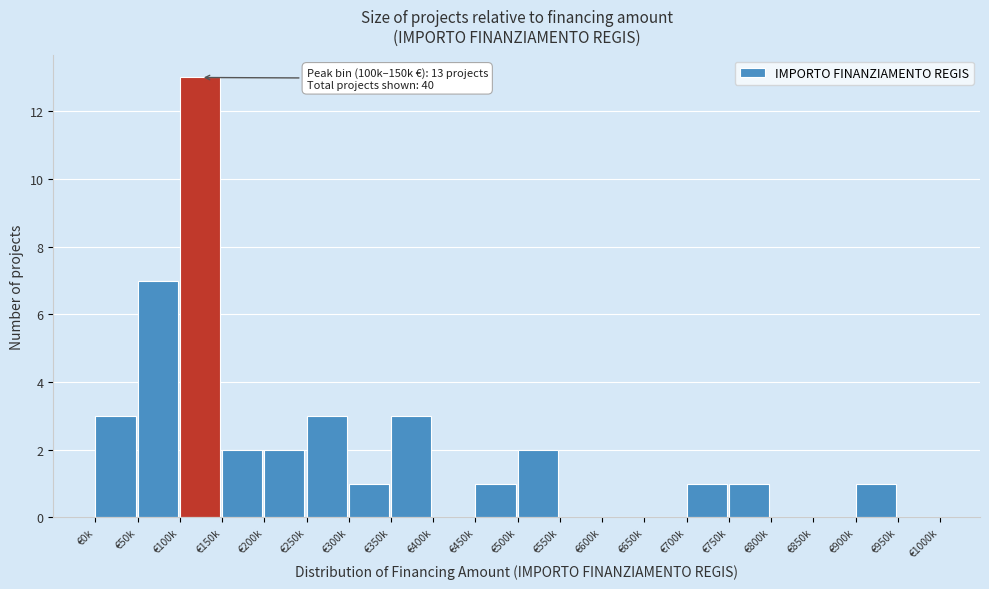

Reading left to right, extract all data points from this chart.

€0k=3	€50k=7	€100k=13	€150k=2	€200k=2	€250k=3	€300k=1	€350k=3	€400k=0	€450k=1	€500k=2	€550k=0	€600k=0	€650k=0	€700k=1	€750k=1	€800k=0	€850k=0	€900k=1	€950k=0